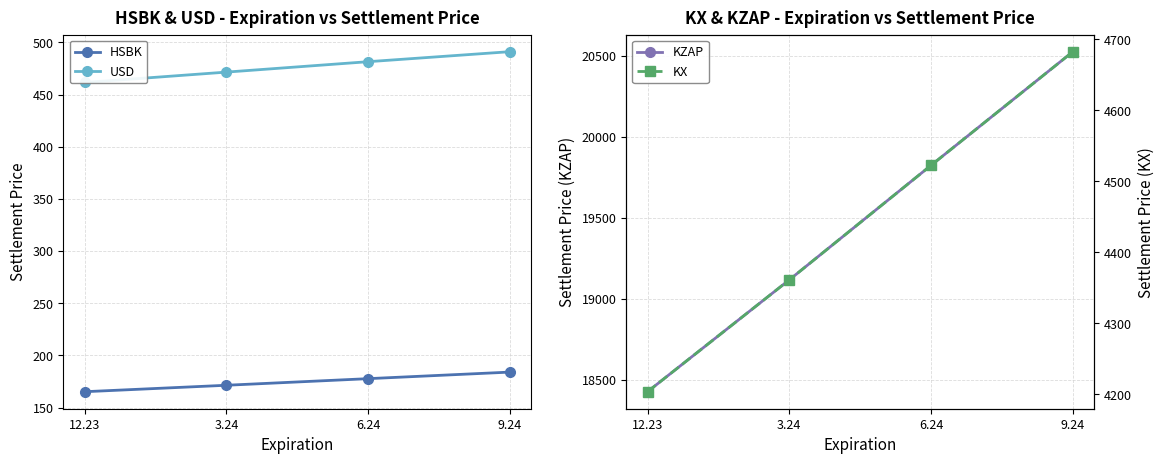

Which series has the largest range (max minus min)?

KZAP